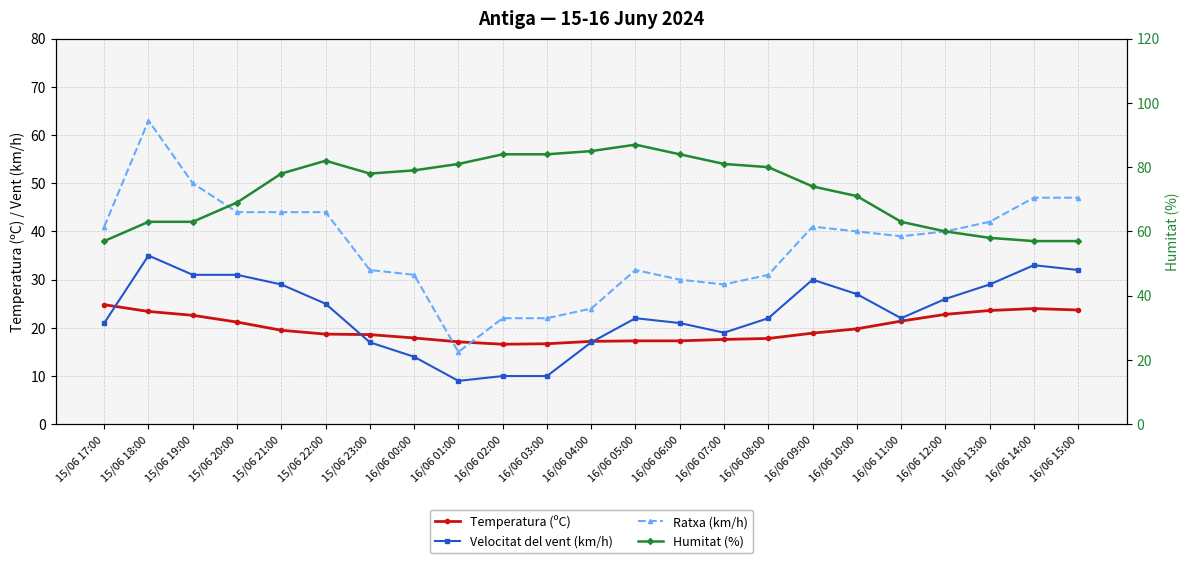

True or false: Velocitat del vent (km/h) has a value of 33.0 at 16/06 14:00.

True